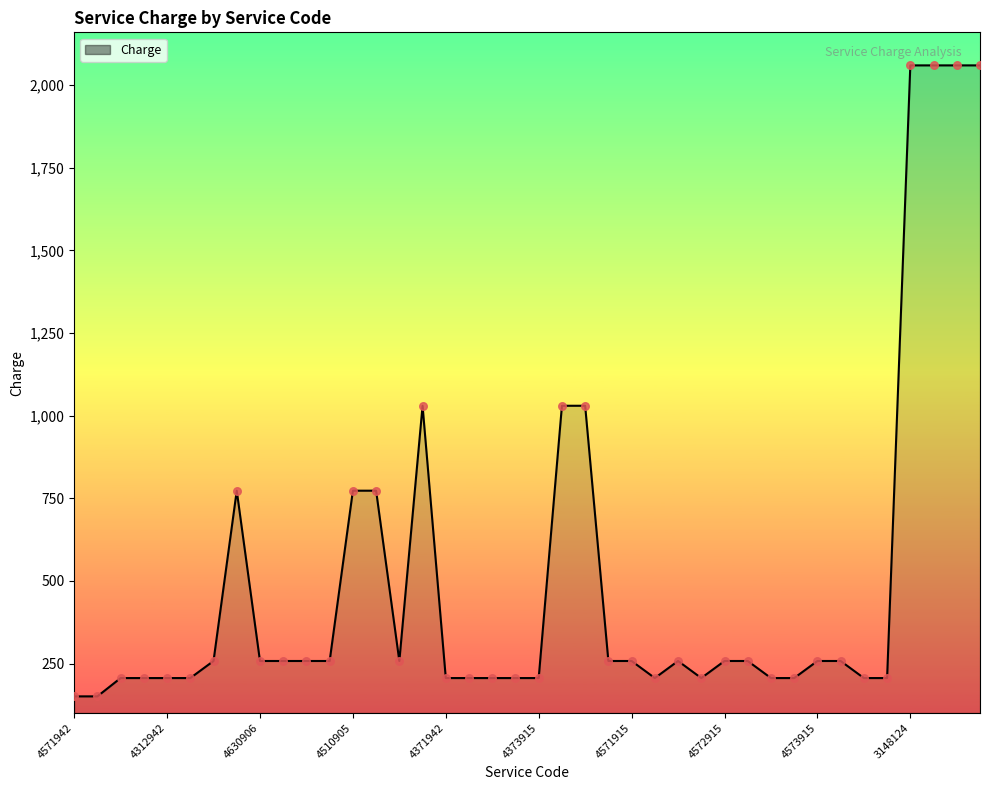

What is the minimum value shown in the chart?

150.6